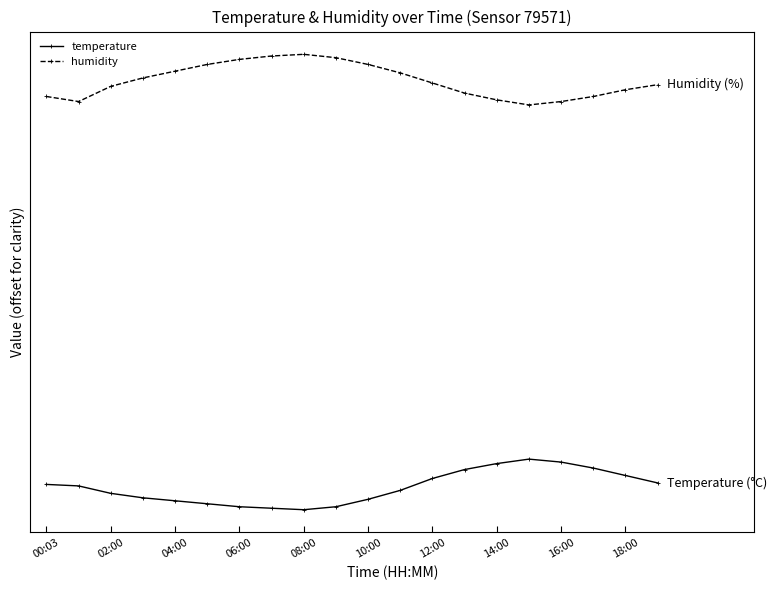

What are all the series names shown in the legend?

temperature, humidity